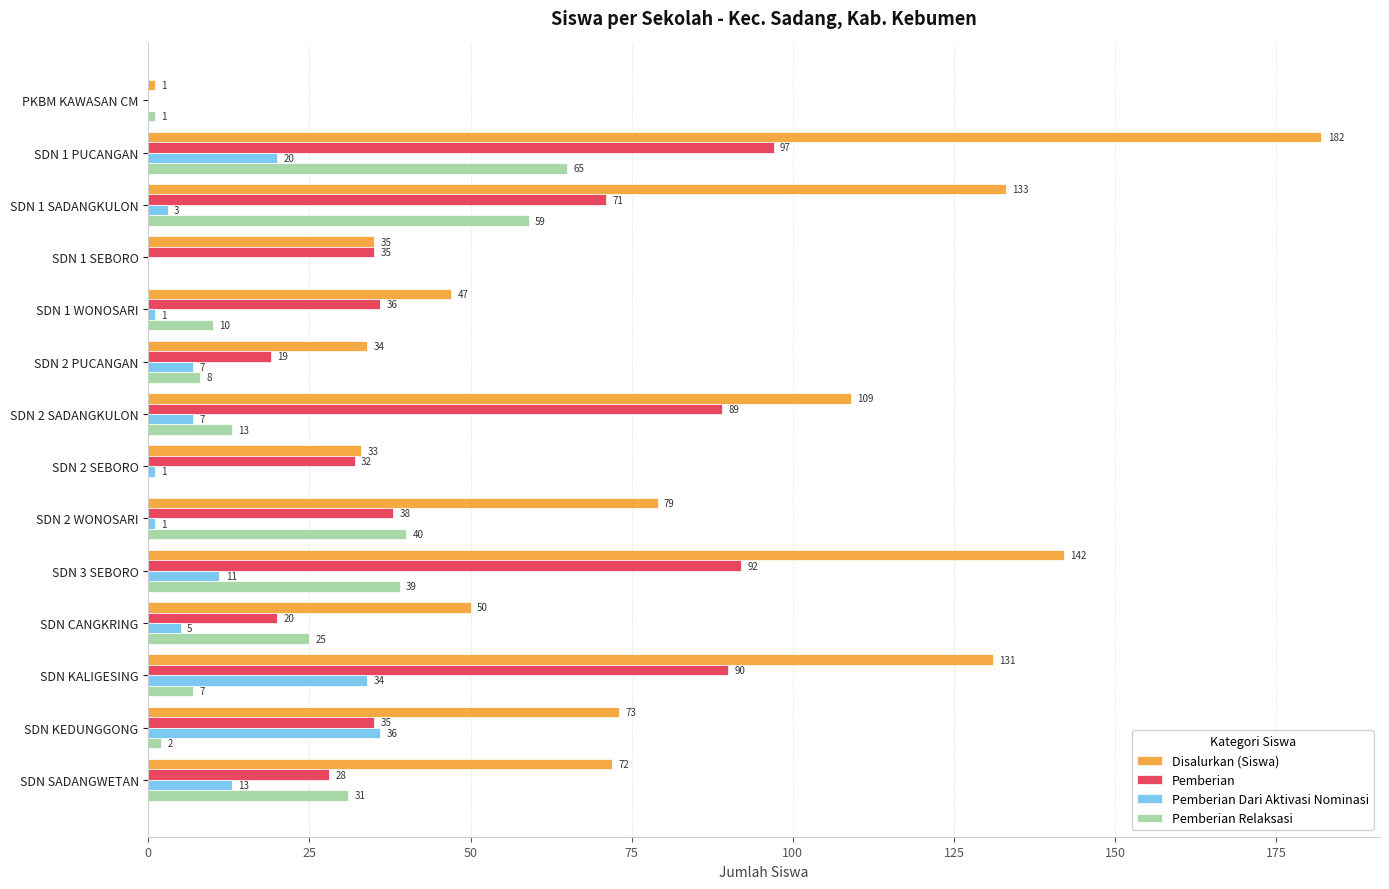

True or false: Pemberian has a value of 38 at SDN 2 WONOSARI.

True